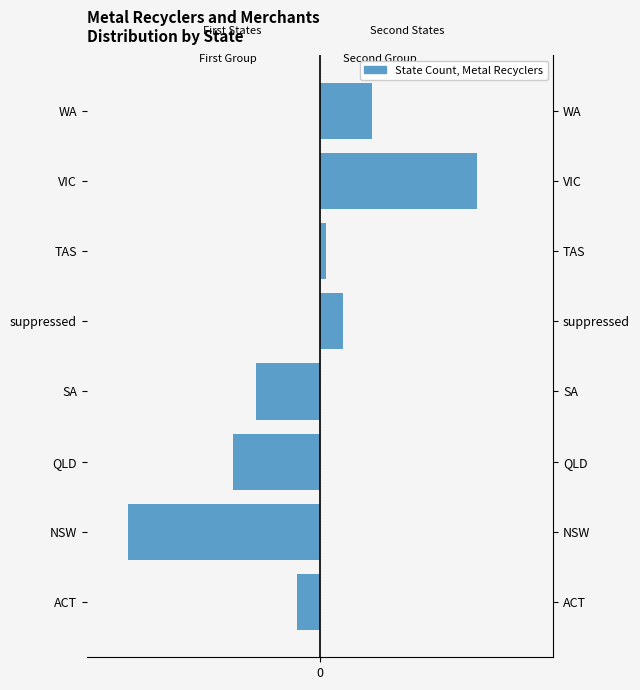

How many Right States values are between 4 and 27?

3